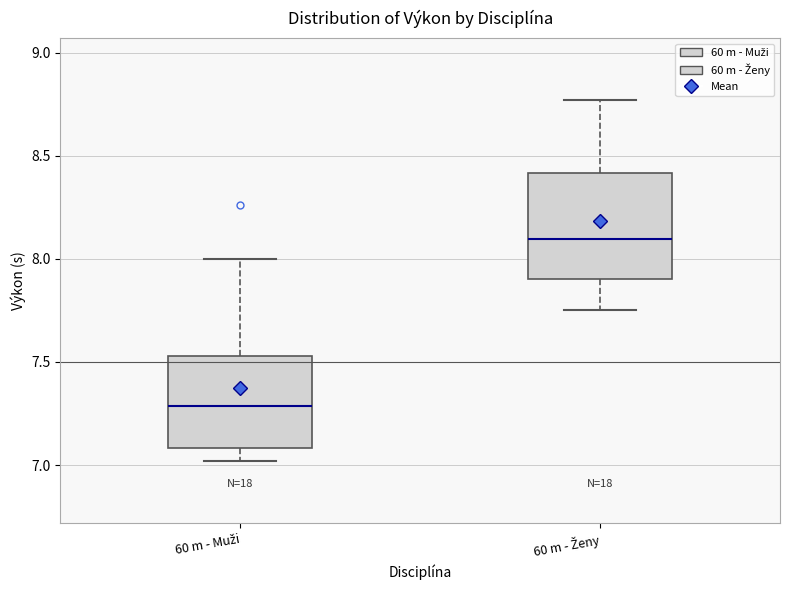

Comparing the boxes themselves (not the whiskers), which one is the tallest?

60 m - Ženy